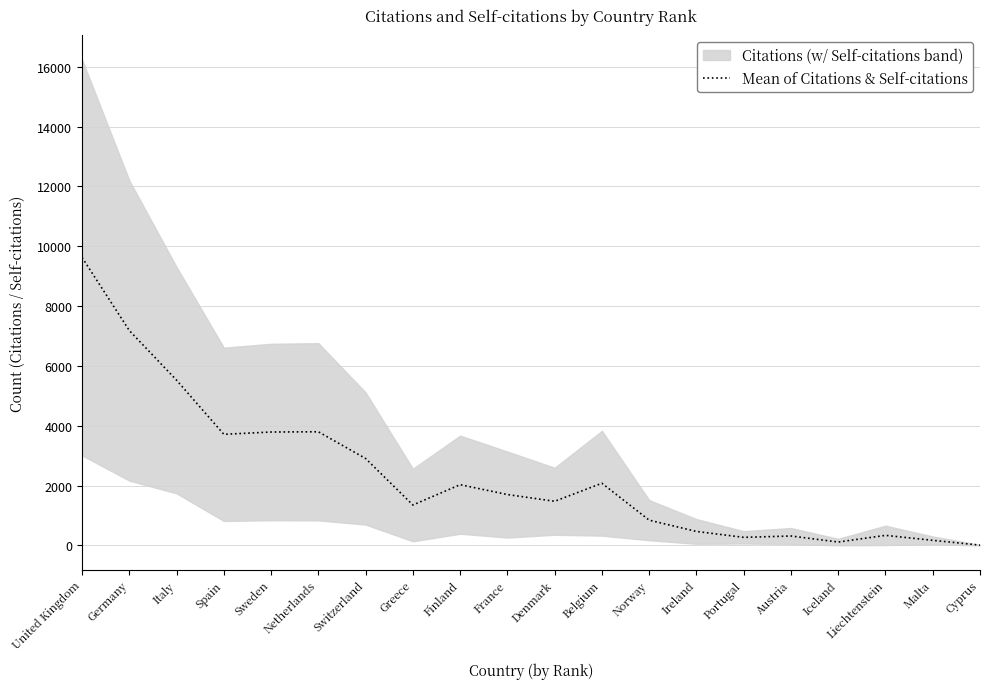

Reading left to right, transcribe all the data shown in this chart.

9625.5	7183.0	5523.0	3714.5	3791.0	3799.5	2905.0	1352.0	2030.5	1701.0	1476.0	2079.0	844.5	467.5	270.0	315.0	113.5	336.5	170.5	10.0